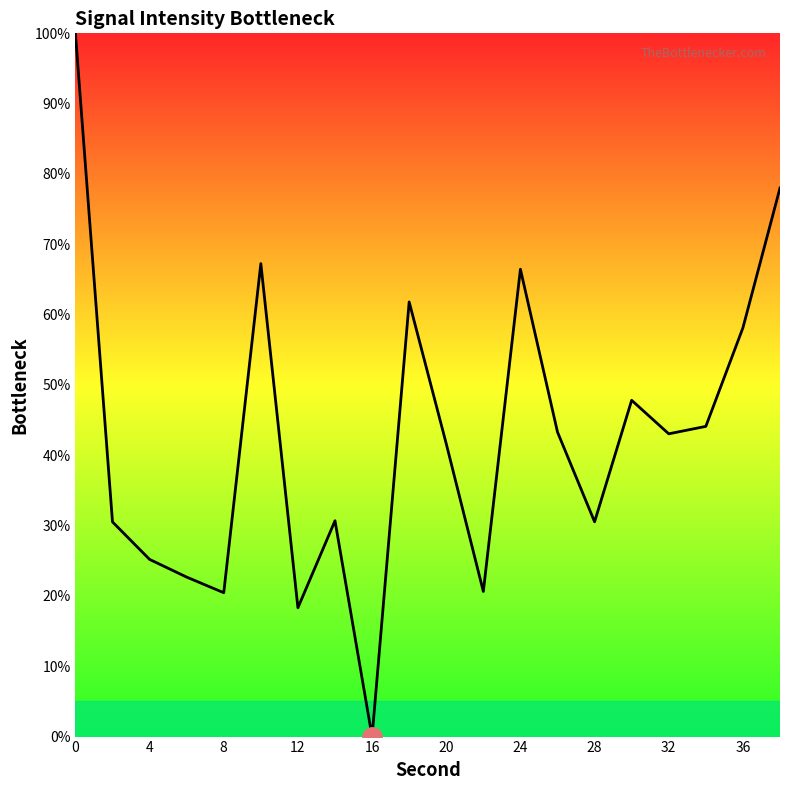

What is the maximum value shown in the chart?

100.0